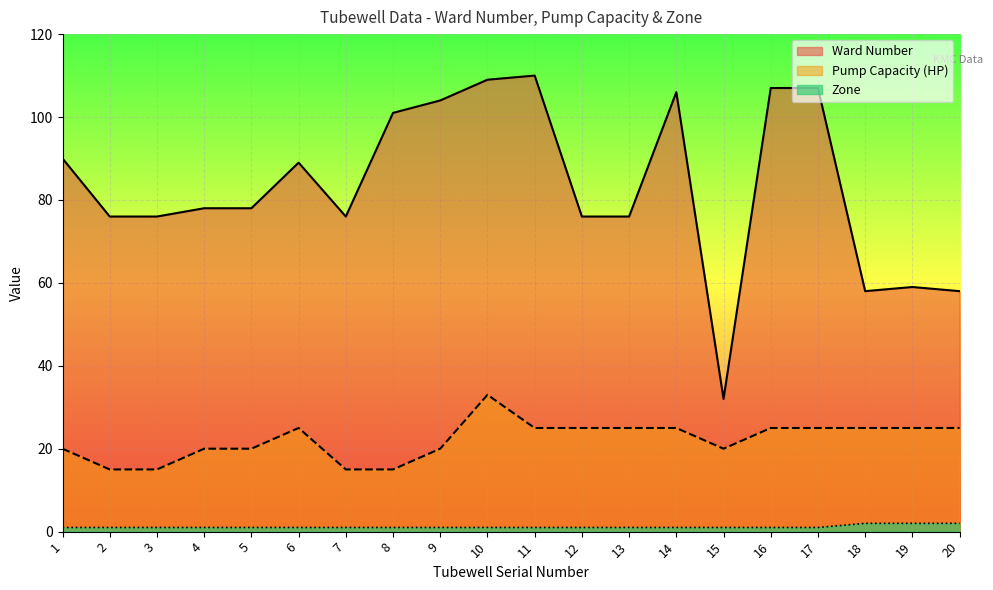

Is it true that Pump Capacity (HP) equals 20 at 1?

True